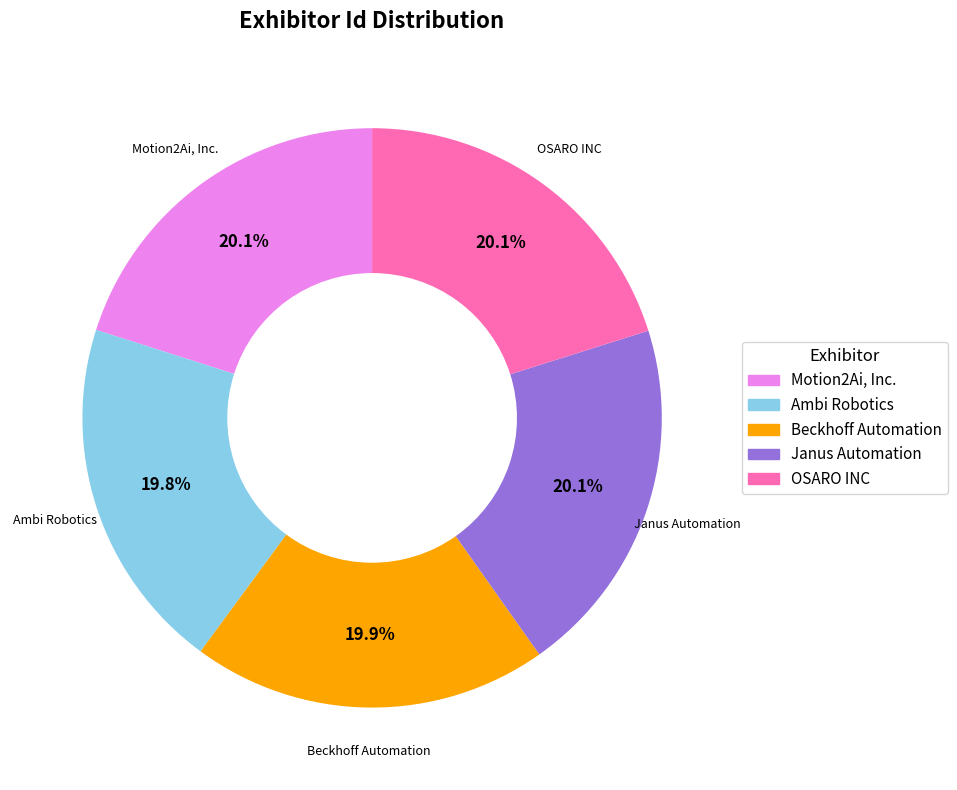

Is there a majority slice in this chart?

No